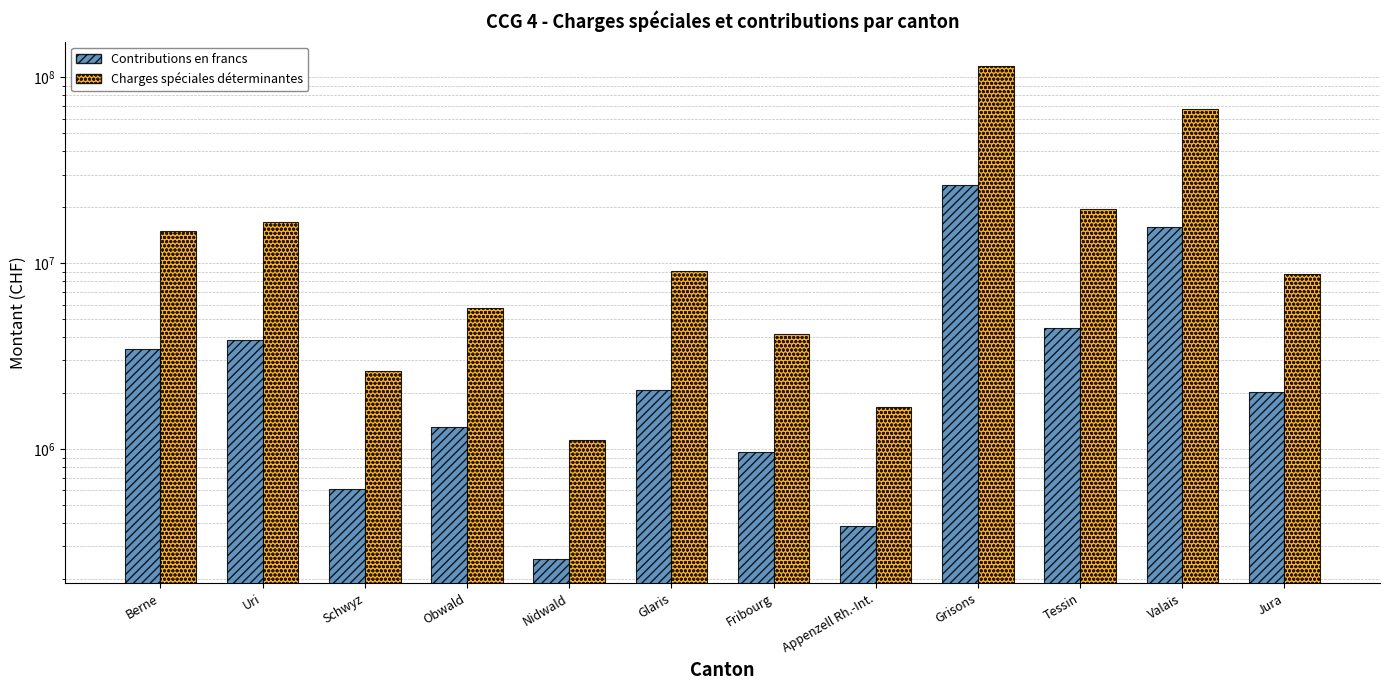

Reading left to right, list all the values displayed in this chart.

Contributions en francs: Berne=3452782.4	Uri=3859380.4	Schwyz=609343.8	Obwald=1322995.2	Nidwald=258174.7	Glaris=2088990.6	Fribourg=961815.3	Appenzell Rh.-Int.=387942.2	Grisons=26421839.3	Tessin=4481155.0	Valais=15598610.5	Jura=2025615.9
Charges spéciales déterminantes: Berne=15003219.0	Uri=16769991.0	Schwyz=2647753.8	Obwald=5748751.2	Nidwald=1121835.0	Glaris=9077196.1	Fribourg=4179332.7	Appenzell Rh.-Int.=1685707.5	Grisons=114809622.4	Tessin=19471760.0	Valais=67779936.0	Jura=8801817.0